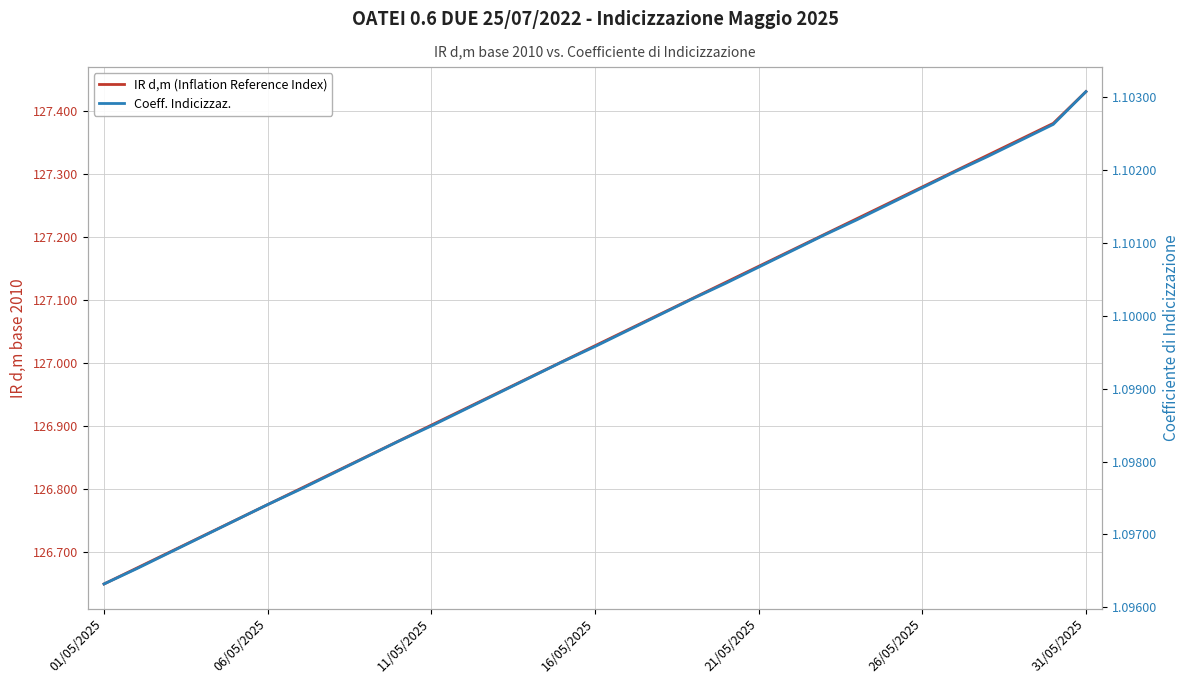

True or false: Coeff. Indicizzaz. and IR d,m (Inflation Reference Index) intersect in this chart.

False